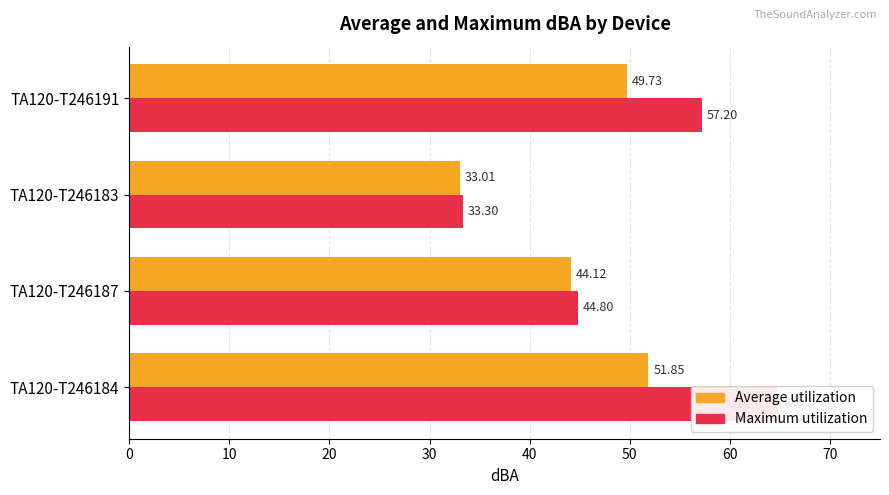

What is the difference between the second highest and second lowest values in the Maximum utilization series?

12.4